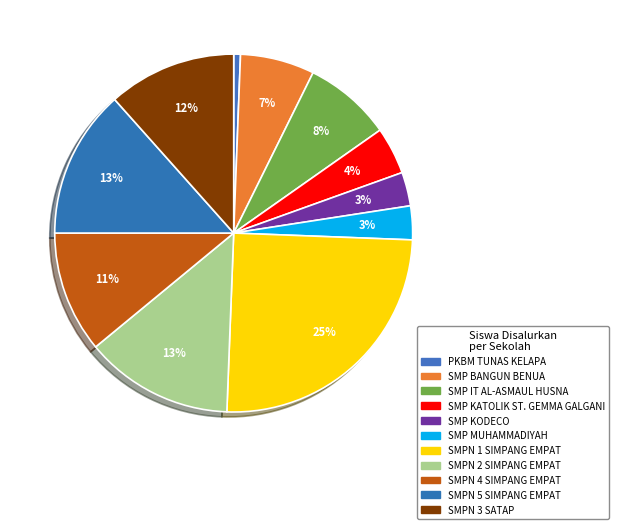

Is there a majority slice in this chart?

No